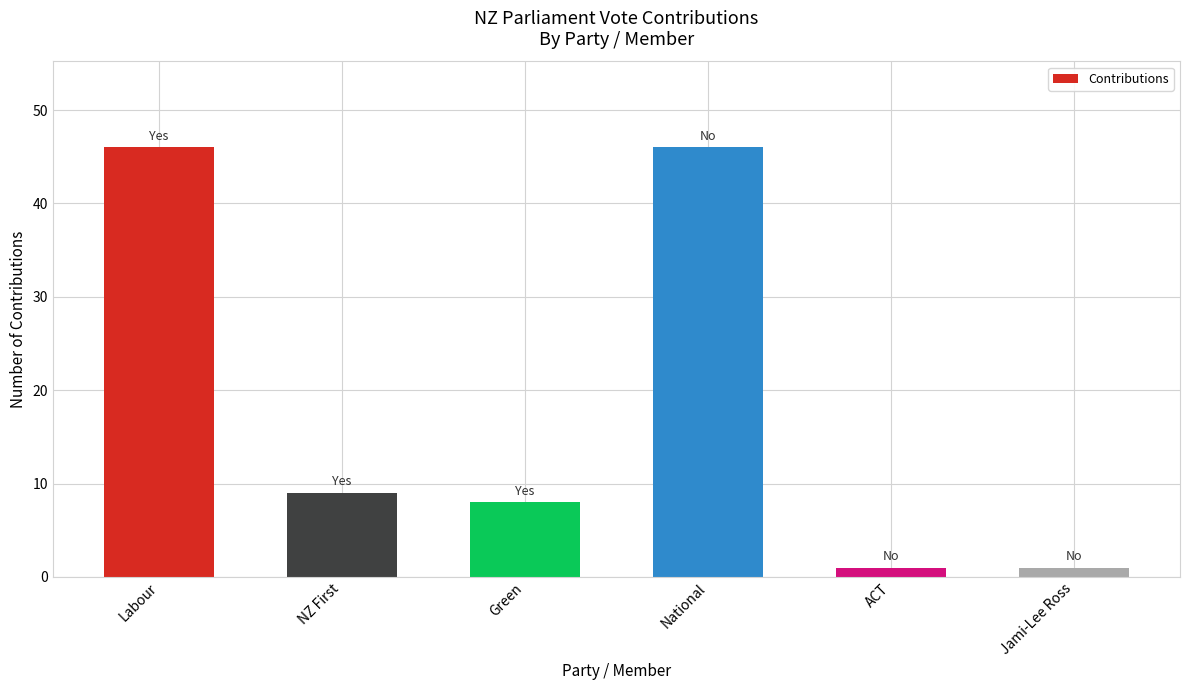

What is the approximate value at National, to the nearest 10?

50